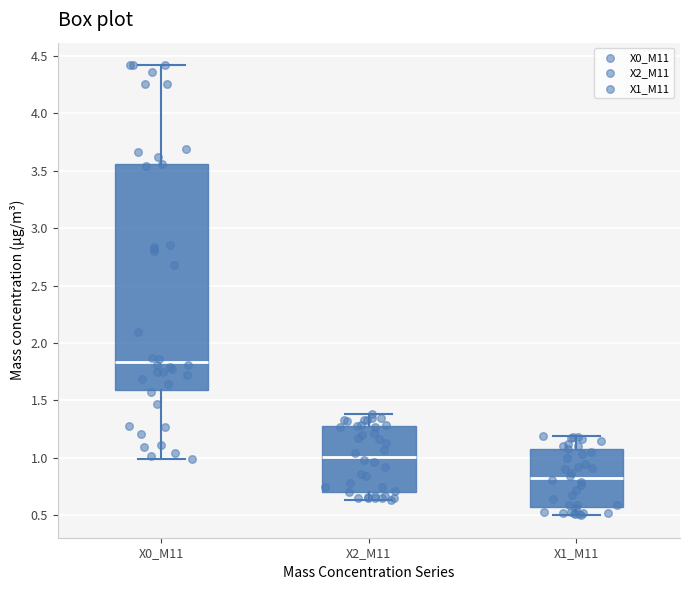

Which box is the tallest, from its lower edge to its upper edge?

X0_M11